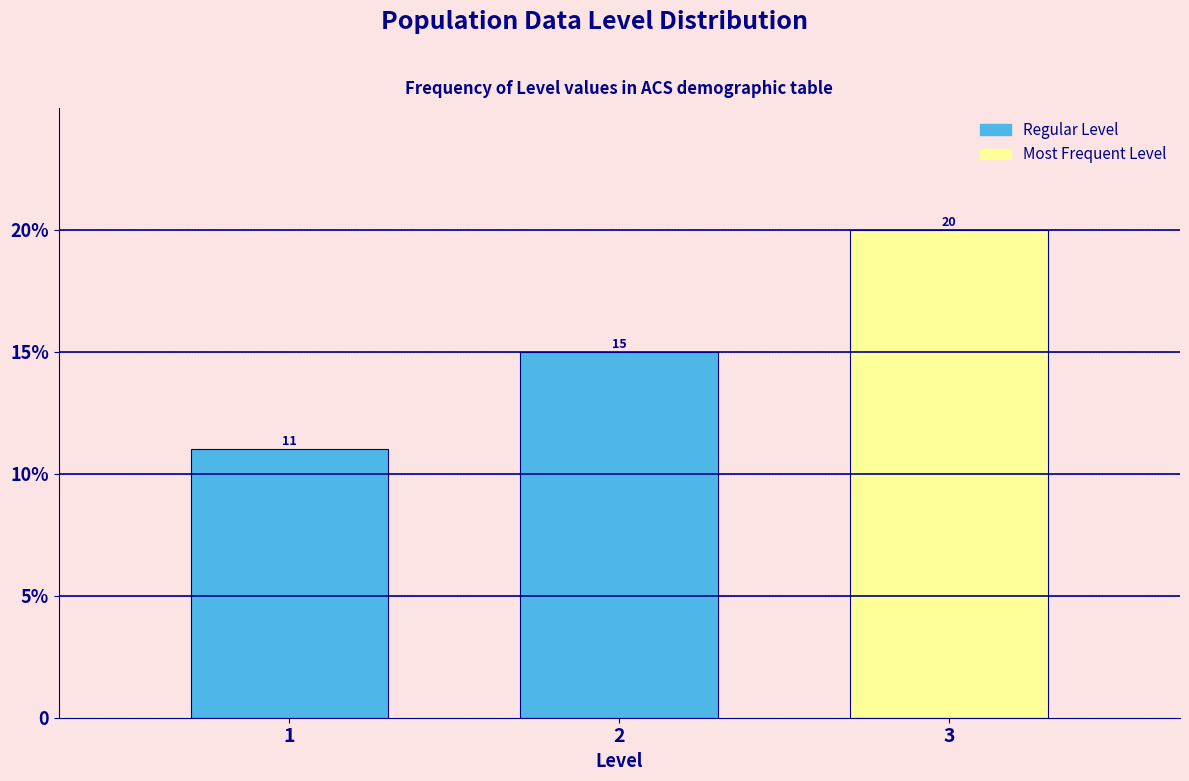

Does the chart contain any negative values?

No